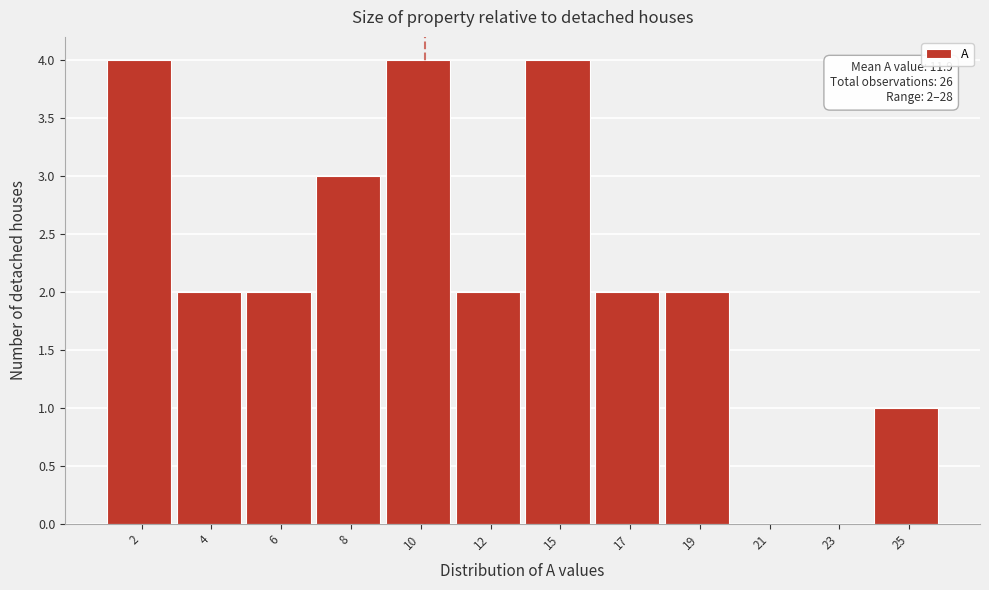

Reading right to left, list all the values displayed in this chart.

25=1	23=0	21=0	19=2	17=2	15=4	12=2	10=4	8=3	6=2	4=2	2=4